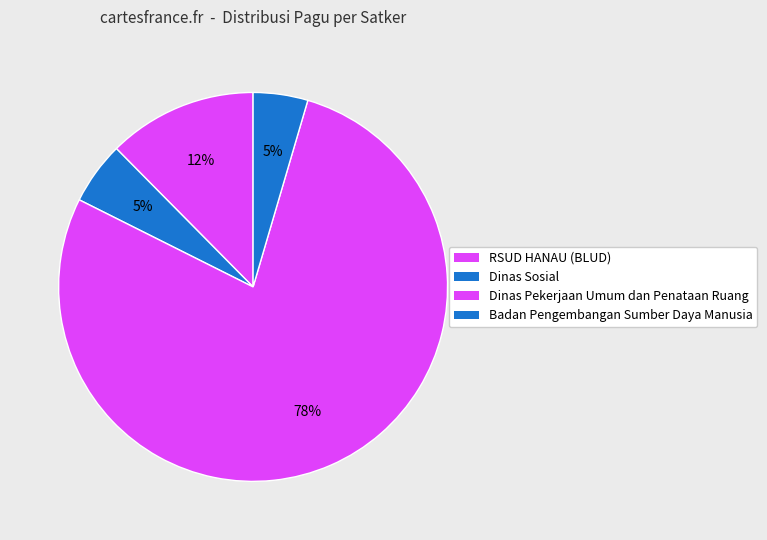

Which slice represents more than half of the pie?

Dinas Pekerjaan Umum dan Penataan Ruang